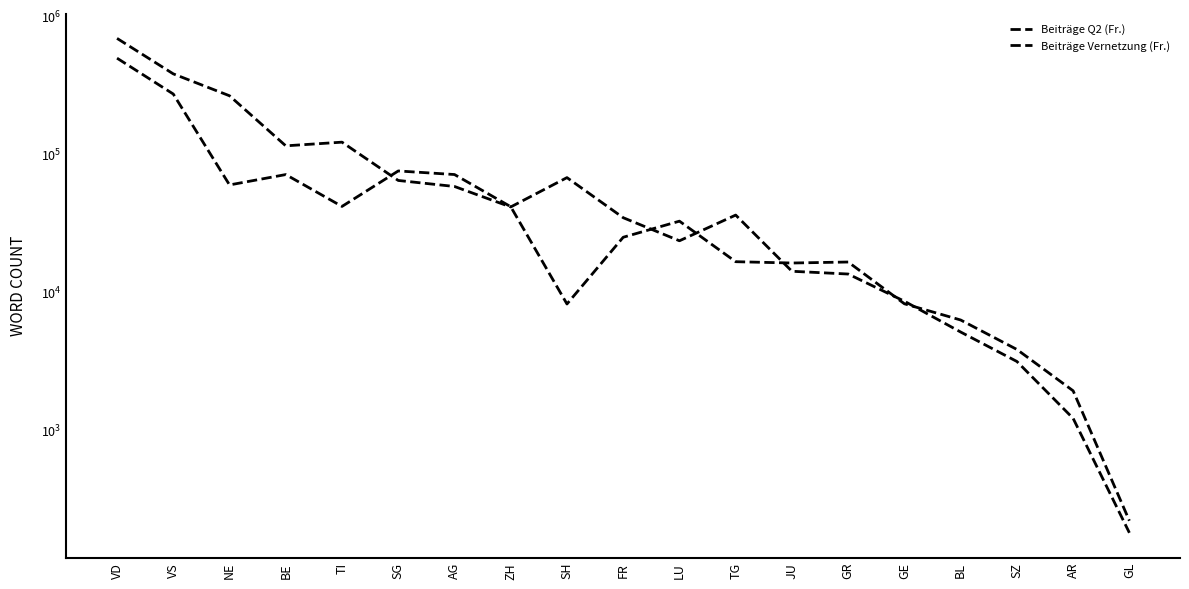

True or false: Beiträge Vernetzung (Fr.) has more than 2 interior local peaks.

True